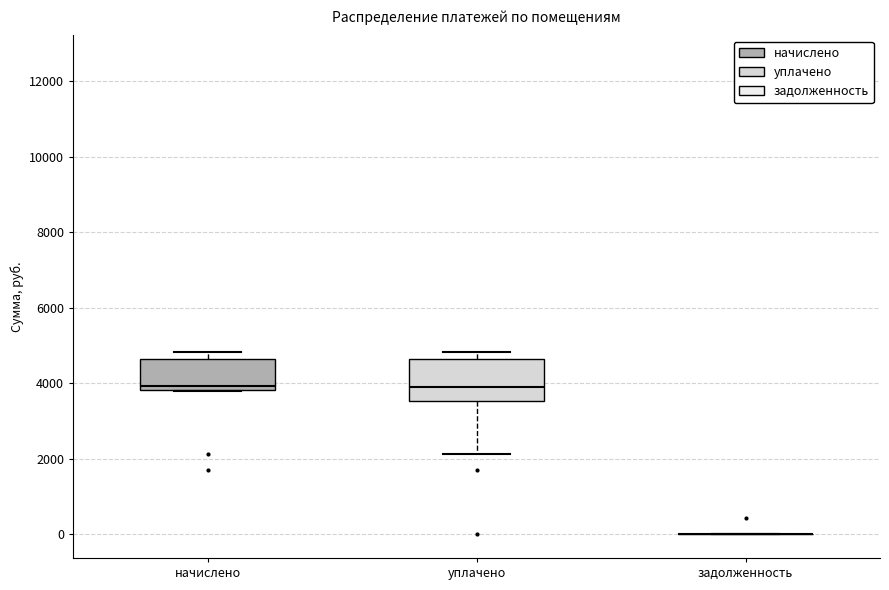

Reading left to right, read every box against the y-axis: the position of its median line, the range the box covers, and the ends of its whiskers. The values are not printed on the chart, so give them approximately, as read against the axis.

начислено: median 4000, box 3800 to 4600, whiskers 3800 to 4800
уплачено: median 4000, box 3600 to 4600, whiskers 2200 to 4800
задолженность: box collapsed to a line at 0, whiskers 0 to 0